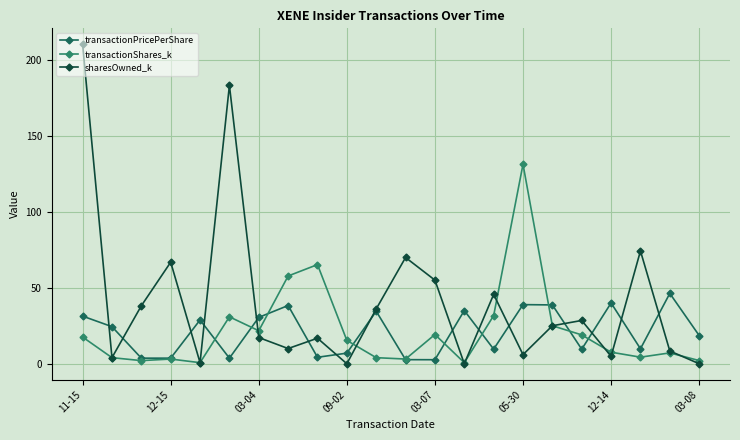

Which series has the largest range (max minus min)?

sharesOwned_k